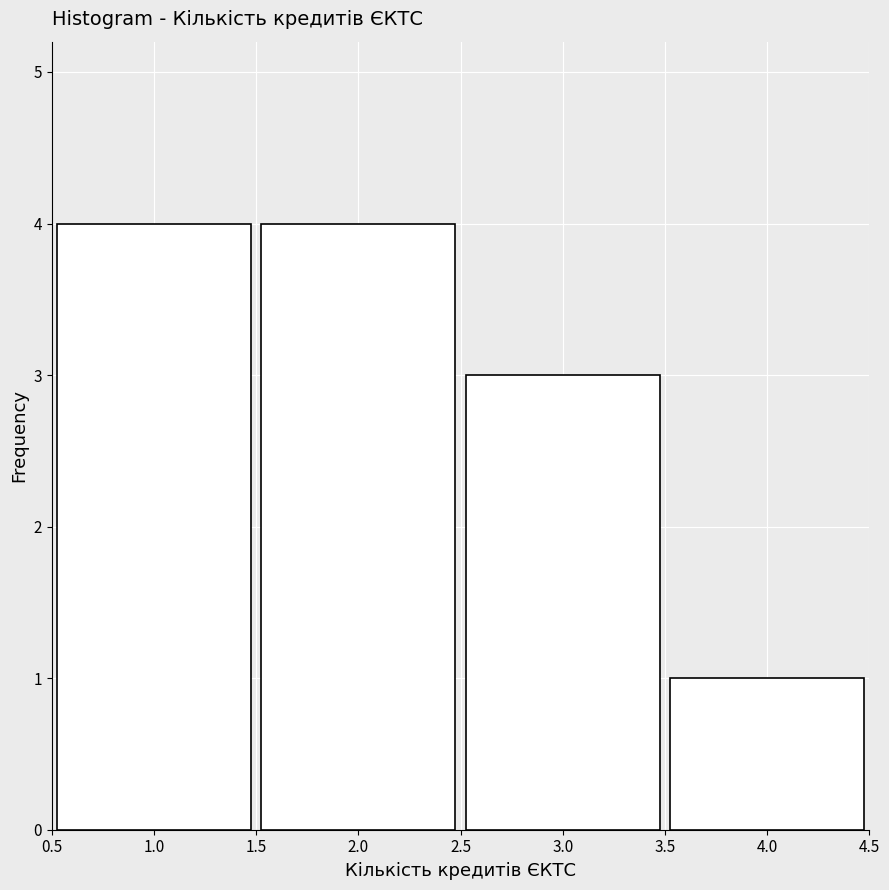

Reading left to right, what are all the values shown in this chart?

4	4	3	1